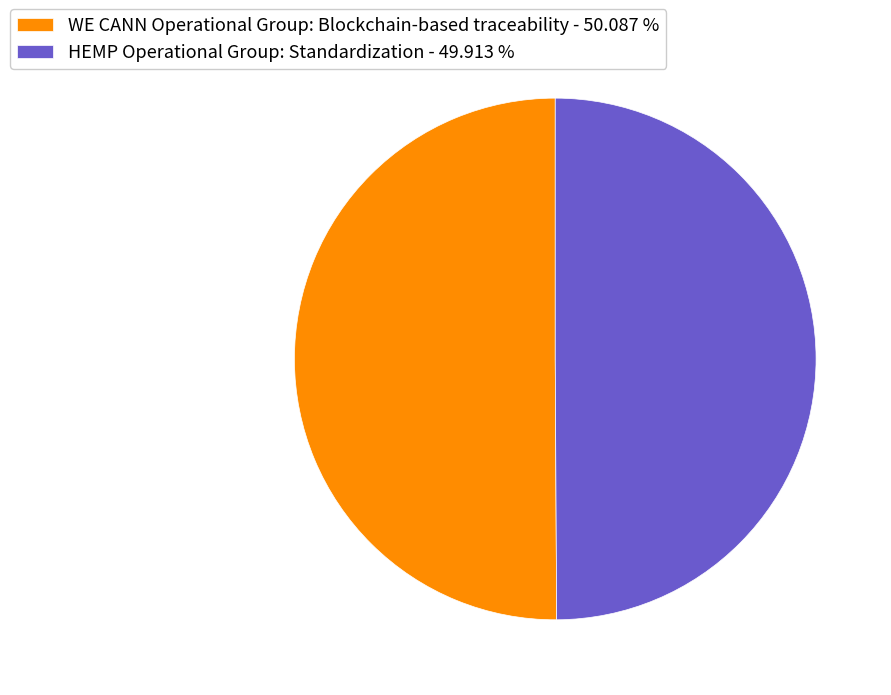

Is the sum of WE CANN Operational Group: Blockchain-based traceability - 50.087 % and HEMP Operational Group: Standardization - 49.913 % greater than half?

Yes